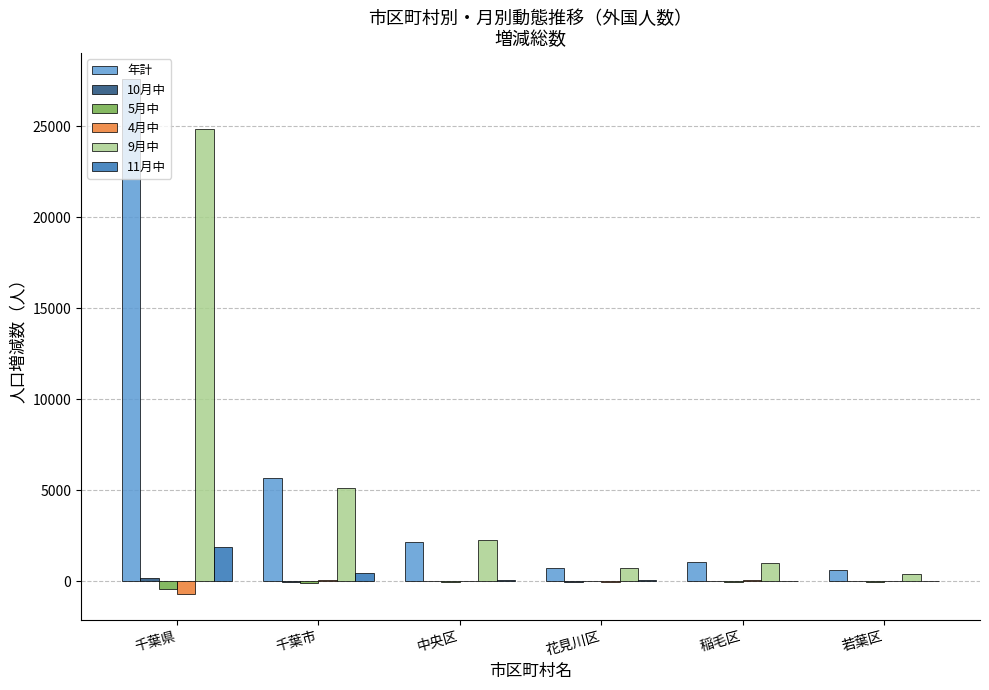

The value of 年計 at 花見川区 is 743. True or false?

True